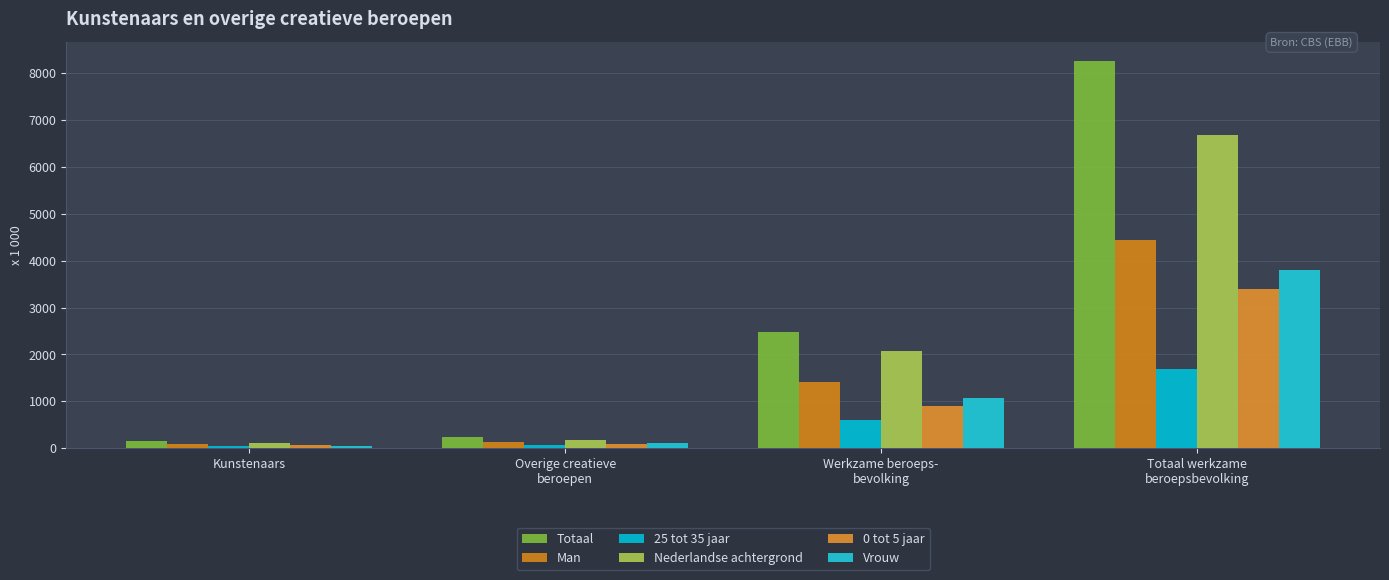

What is the label of the 3rd bar from the right?

Overige creatieve
beroepen